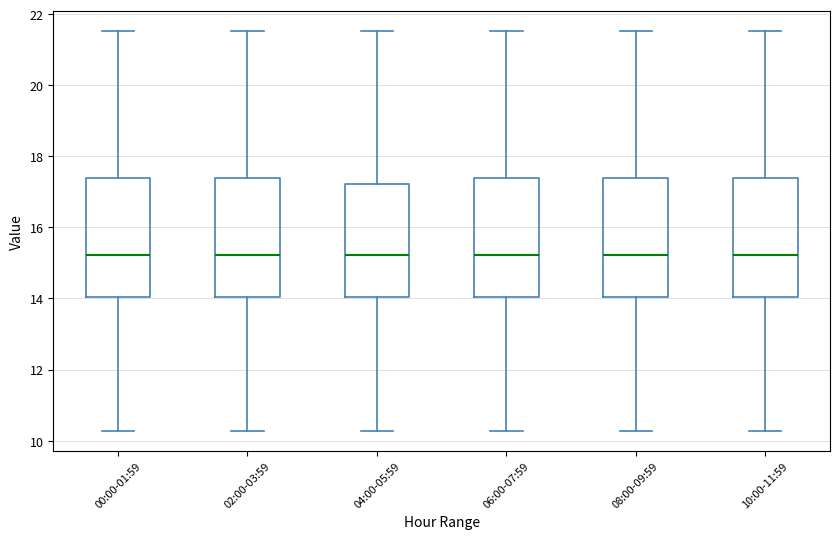

Reading left to right, read every box against the y-axis: the position of its median line, the range the box covers, and the ends of its whiskers. The values are not printed on the chart, so give them approximately, as read against the axis.

00:00-01:59: median 15.2, box 14.0 to 17.4, whiskers 10.2 to 21.6
02:00-03:59: median 15.2, box 14.0 to 17.4, whiskers 10.2 to 21.6
04:00-05:59: median 15.2, box 14.0 to 17.2, whiskers 10.2 to 21.6
06:00-07:59: median 15.2, box 14.0 to 17.4, whiskers 10.2 to 21.6
08:00-09:59: median 15.2, box 14.0 to 17.4, whiskers 10.2 to 21.6
10:00-11:59: median 15.2, box 14.0 to 17.4, whiskers 10.2 to 21.6